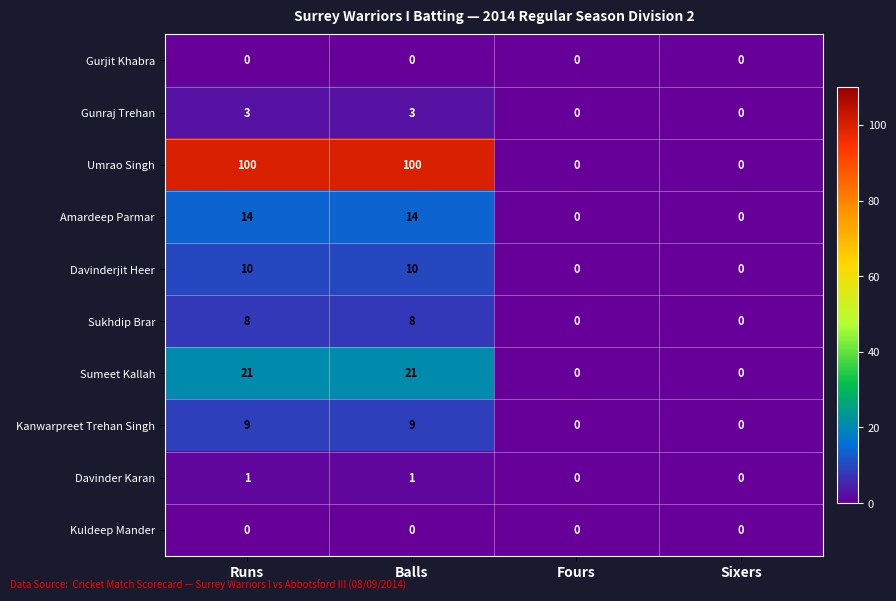

Which series has the largest total across all categories?

Umrao Singh